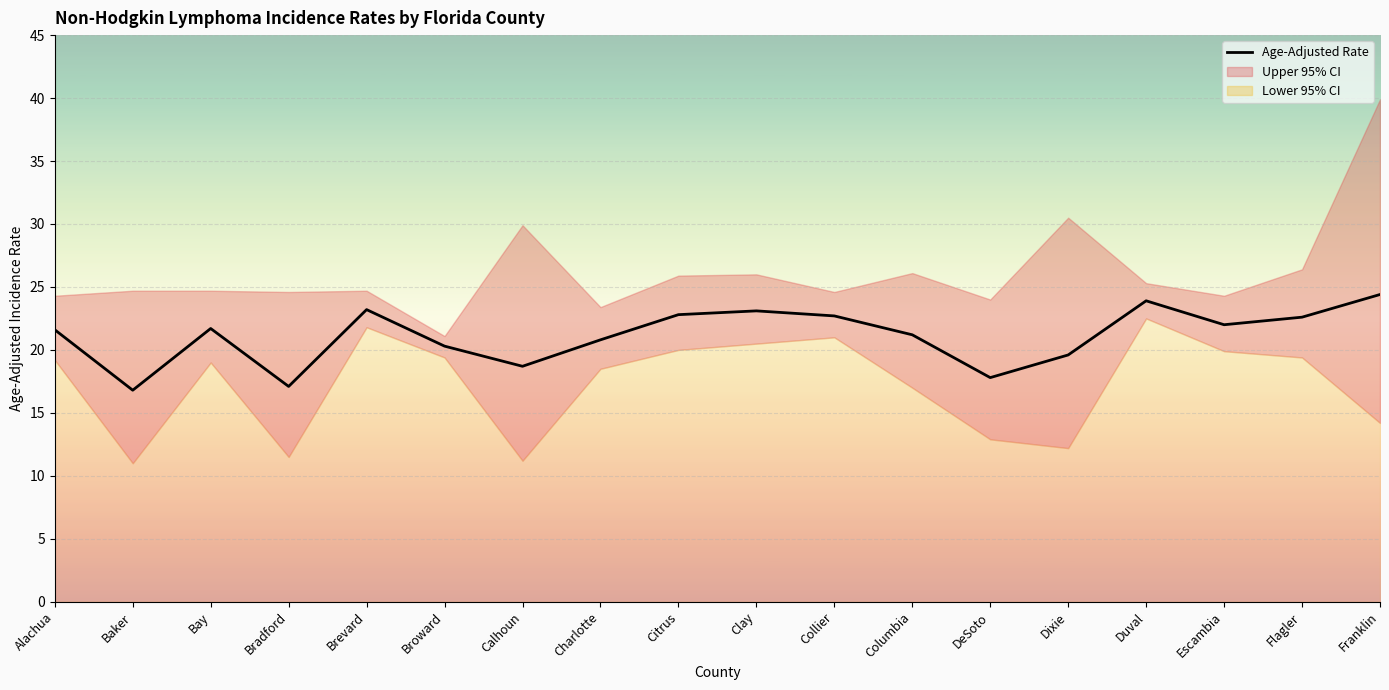

True or false: the data shows 23.9 at Duval.

True